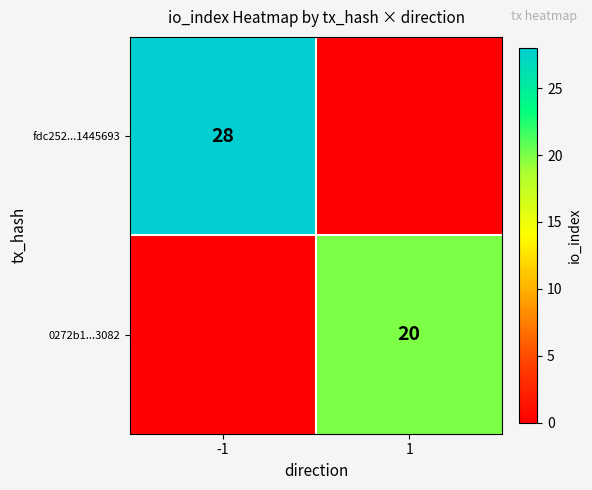

Count the number of categories in the chart.

2